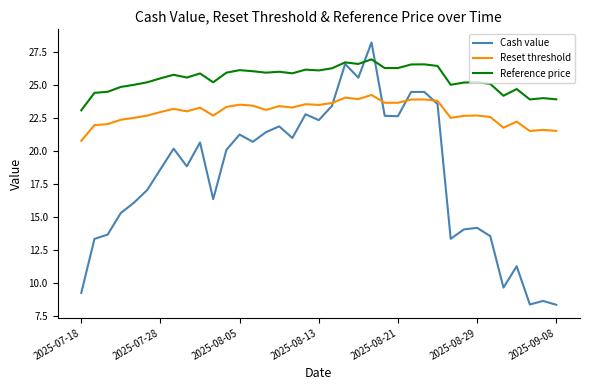

What is the lowest value of the Cash value series?

8.4